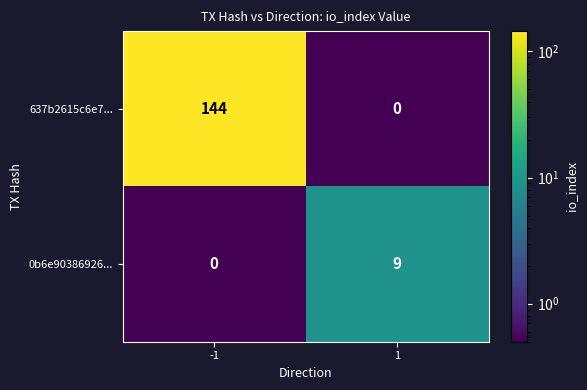

What is the smallest value displayed?

0